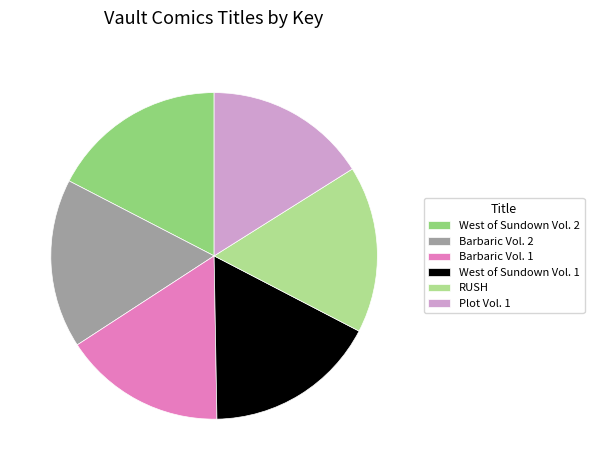

Is there any slice that represents more than half of the pie?

No